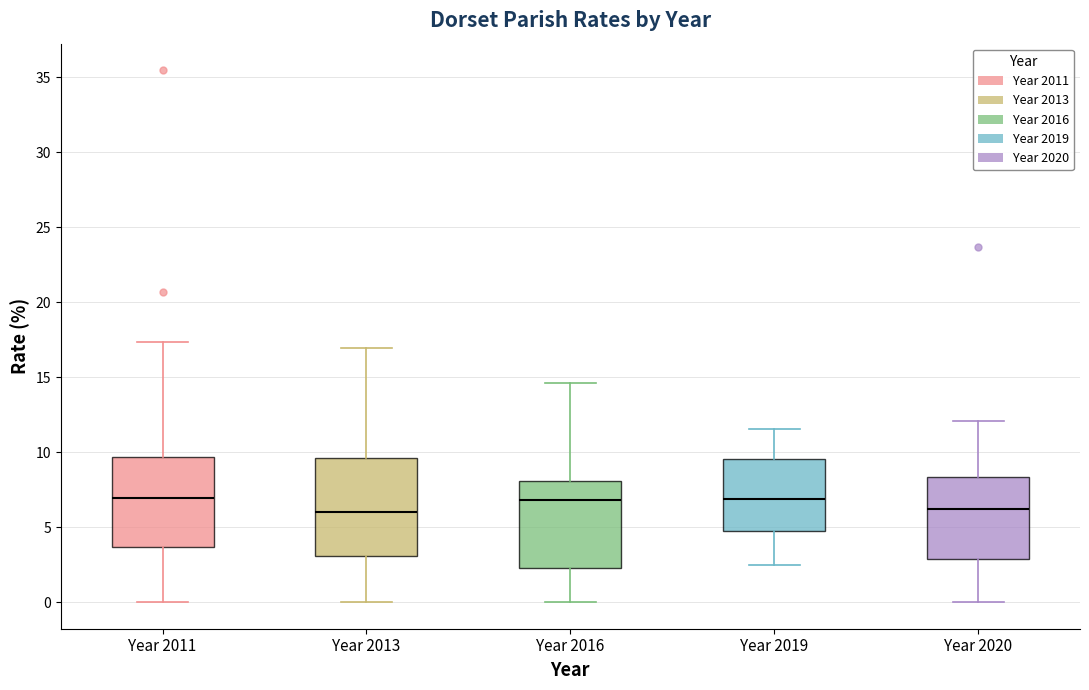

Reading left to right, read every box against the y-axis: the position of its median line, the range the box covers, and the ends of its whiskers. The values are not printed on the chart, so give them approximately, as read against the axis.

Year 2011: median 7.0, box 3.5 to 9.5, whiskers 0.0 to 17.5
Year 2013: median 6.0, box 3.0 to 9.5, whiskers 0.0 to 17.0
Year 2016: median 7.0, box 2.5 to 8.0, whiskers 0.0 to 14.5
Year 2019: median 7.0, box 5.0 to 9.5, whiskers 2.5 to 11.5
Year 2020: median 6.0, box 3.0 to 8.5, whiskers 0.0 to 12.0